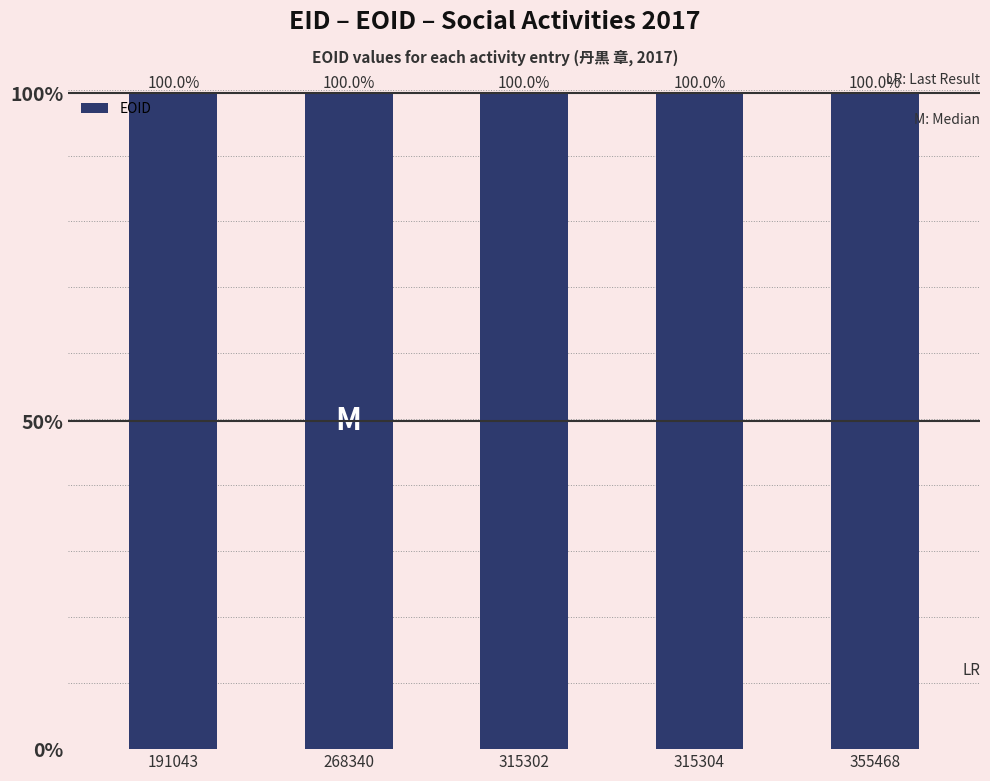

List the labels in order of value, smallest first.

315304, 355468, 315302, 191043, 268340